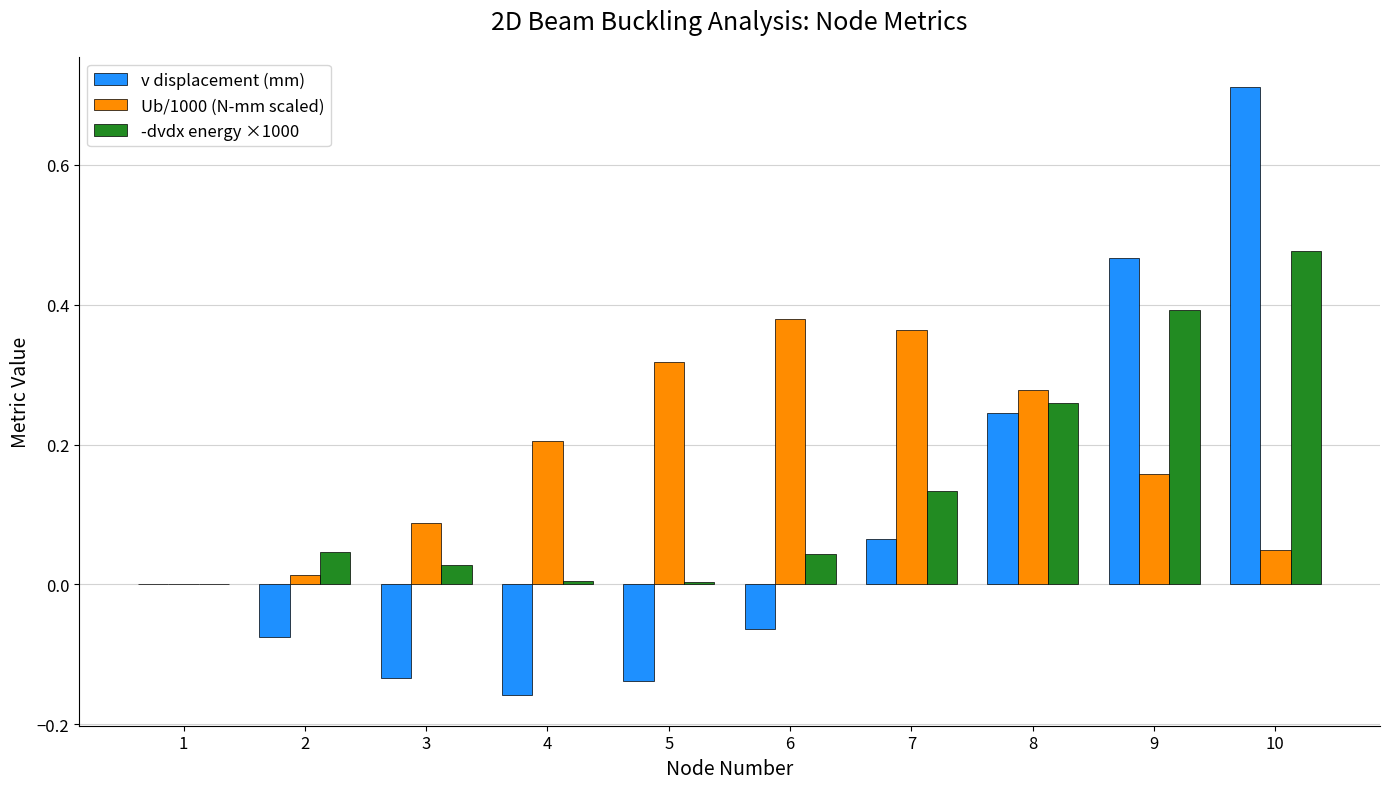

Between 1 and 6, which series saw the biggest shift?

Ub/1000 (N-mm scaled)